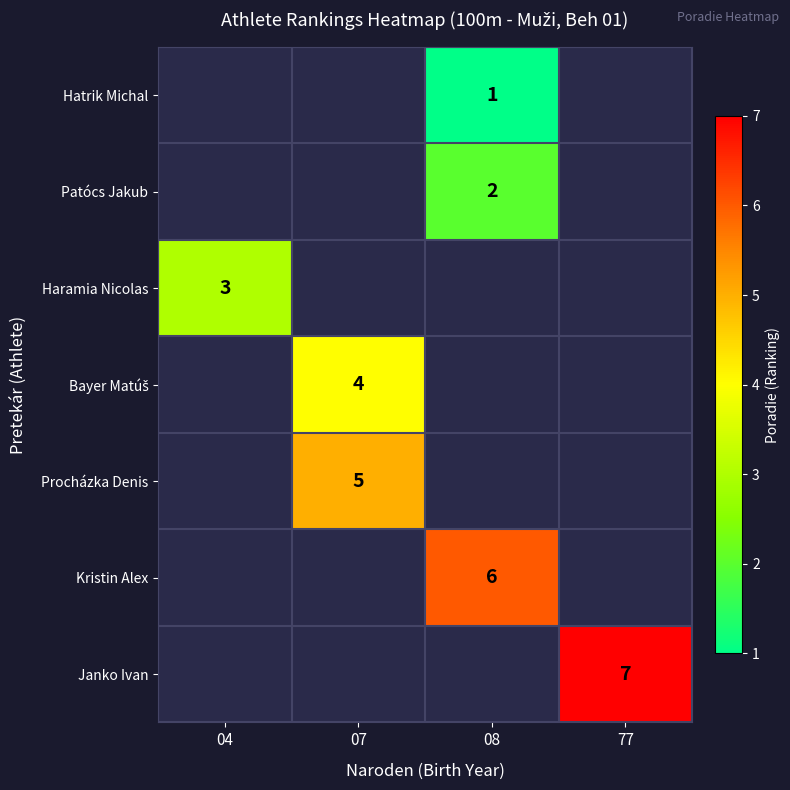

Is it true that Patócs Jakub equals 3 at 08?

False